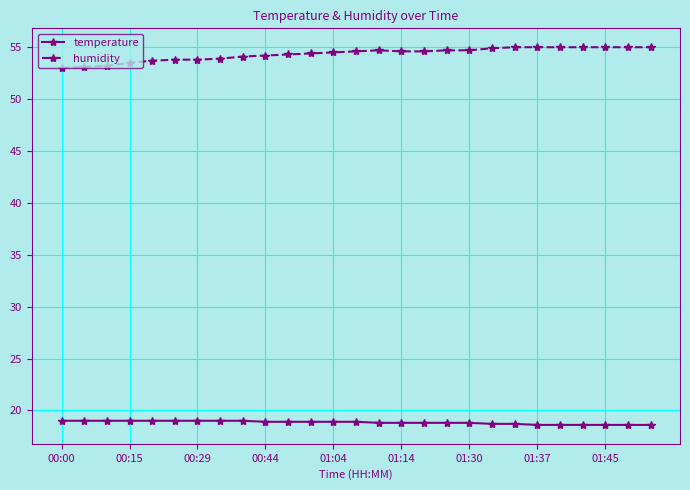

True or false: humidity and temperature intersect in this chart.

False